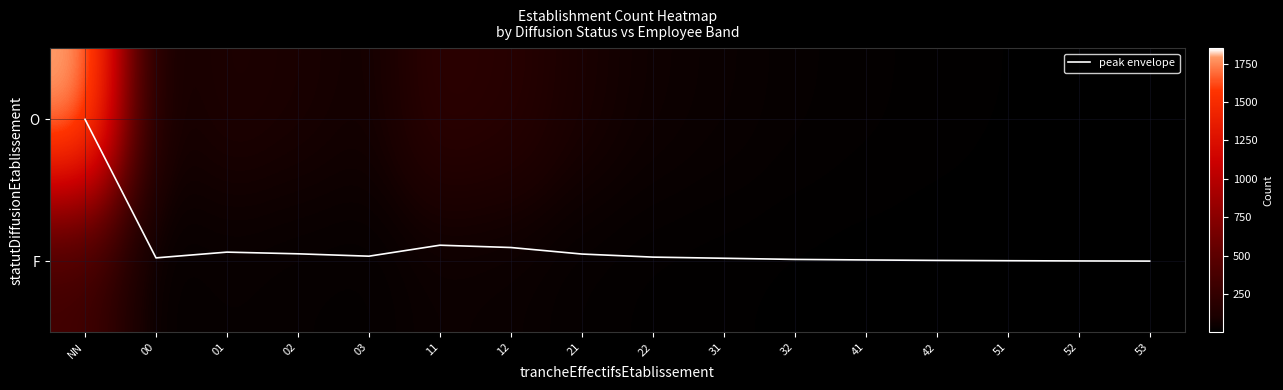

What is the sum of the F values at 00 and 01?

45.0